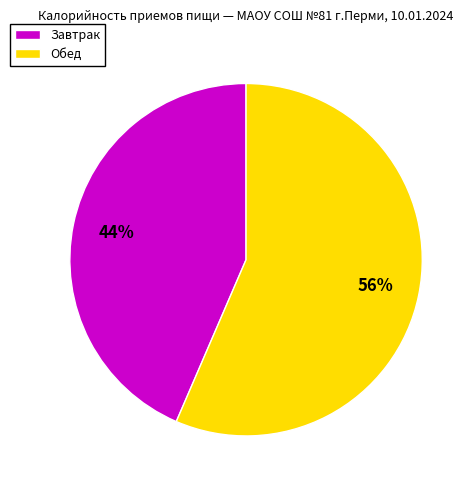

What is the ratio of the value at Завтрак to the value at Обед?

0.8